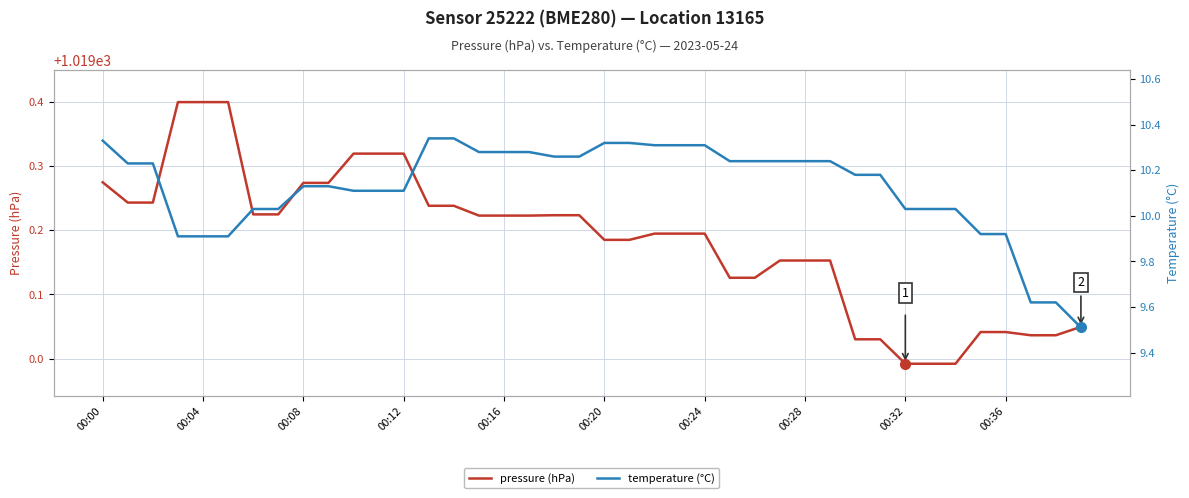

What is the minimum value for temperature (°C)?

9.5